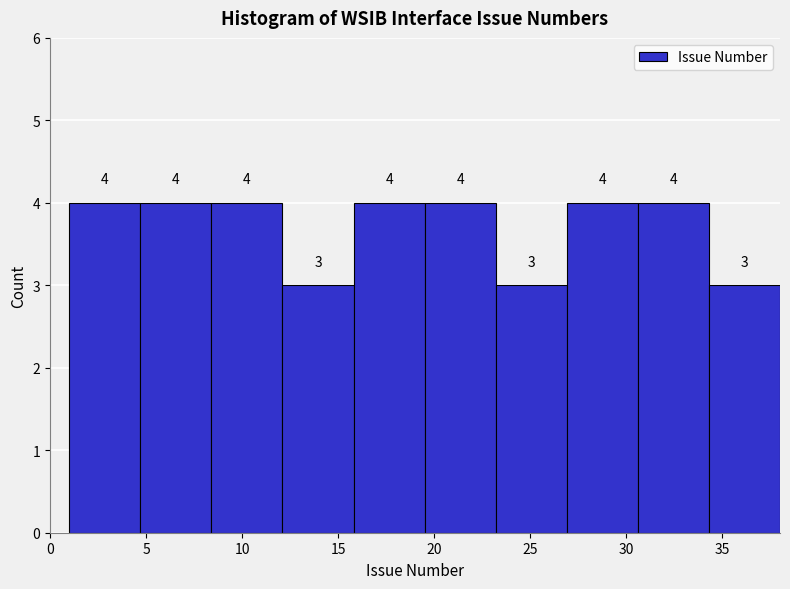

What is the height of the bar covering 30.6 to 34.3 on the x-axis? The bar edges are not printed on the chart, so give them approximately, as read against the axis.

4